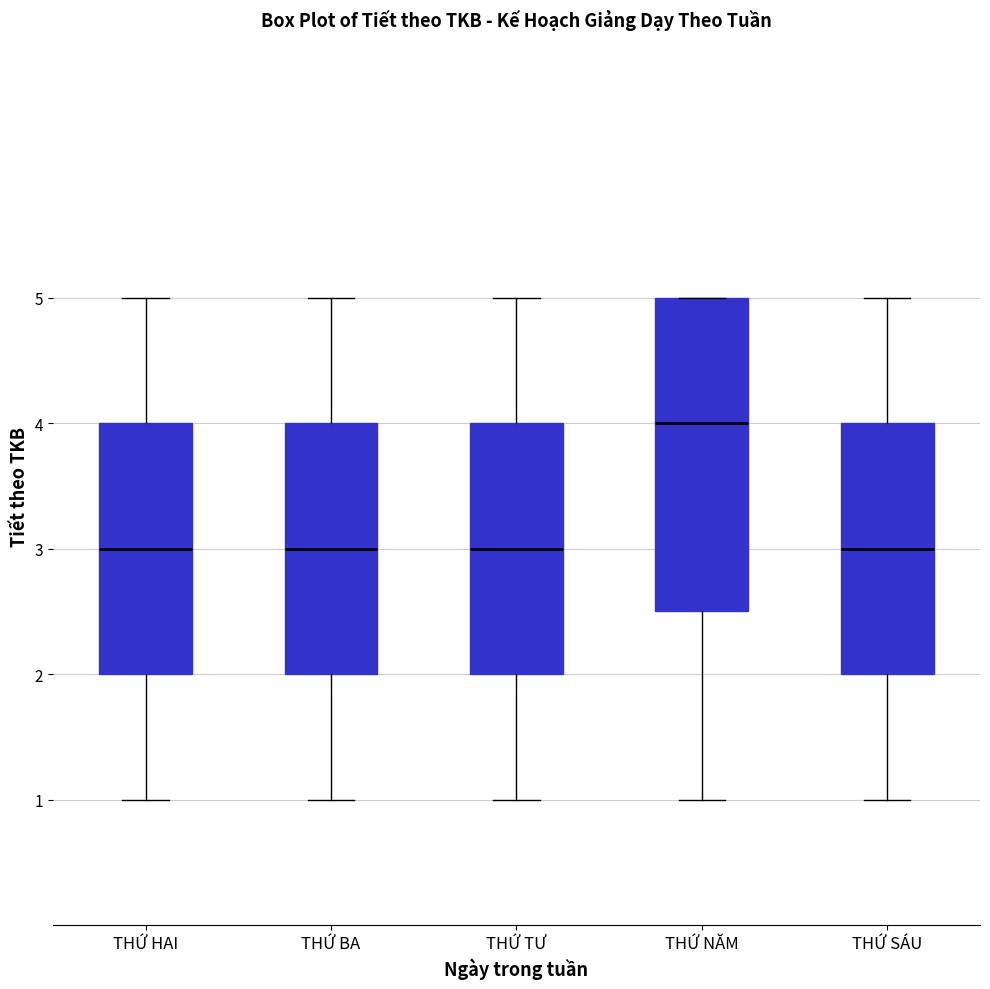

Reading left to right, read every box against the y-axis: the position of its median line, the range the box covers, and the ends of its whiskers. The values are not printed on the chart, so give them approximately, as read against the axis.

THỨ HAI: median 3.0, box 2.0 to 4.0, whiskers 1.0 to 5.0
THỨ BA: median 3.0, box 2.0 to 4.0, whiskers 1.0 to 5.0
THỨ TƯ: median 3.0, box 2.0 to 4.0, whiskers 1.0 to 5.0
THỨ NĂM: median 4.0, box 2.5 to 5.0, whiskers 1.0 to 5.0
THỨ SÁU: median 3.0, box 2.0 to 4.0, whiskers 1.0 to 5.0